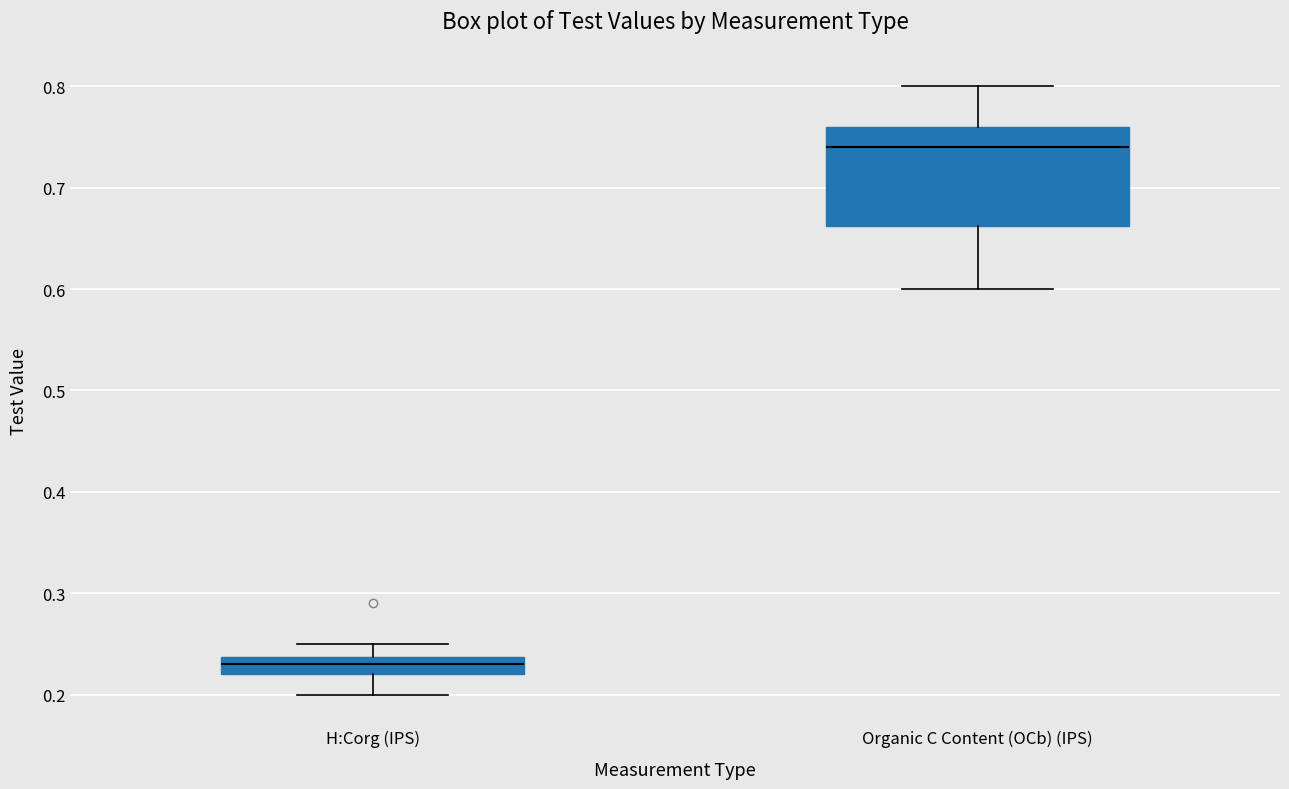

Reading left to right, transcribe this box plot: for each box, give where its median line is, the range the box spans, and where its two whiskers end, as read against the y-axis. The values are not printed on the chart, so give them approximately, as read against the axis.

H:Corg (IPS): median 0.23, box 0.22 to 0.24, whiskers 0.20 to 0.25
Organic C Content (OCb) (IPS): median 0.74, box 0.66 to 0.76, whiskers 0.60 to 0.80